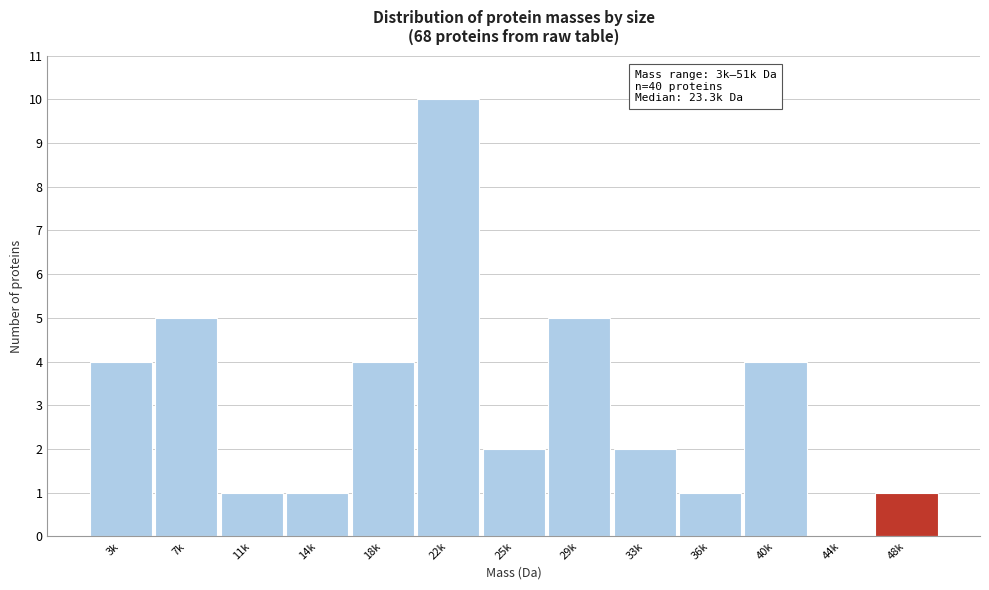

Reading right to left, extract all data points from this chart.

48k=1	44k=0	40k=4	36k=1	33k=2	29k=5	25k=2	22k=10	18k=4	14k=1	11k=1	7k=5	3k=4